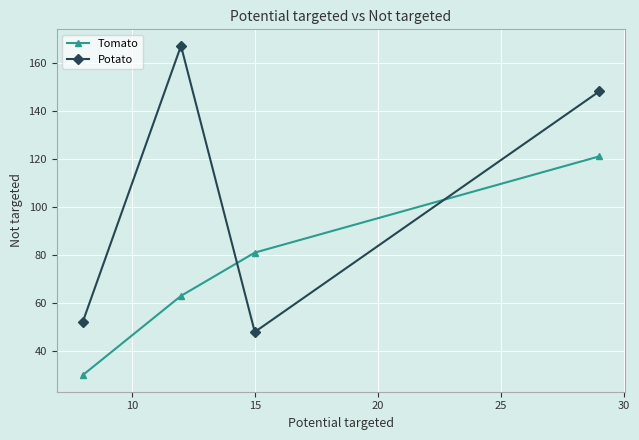

What are all the series names shown in the legend?

Tomato, Potato